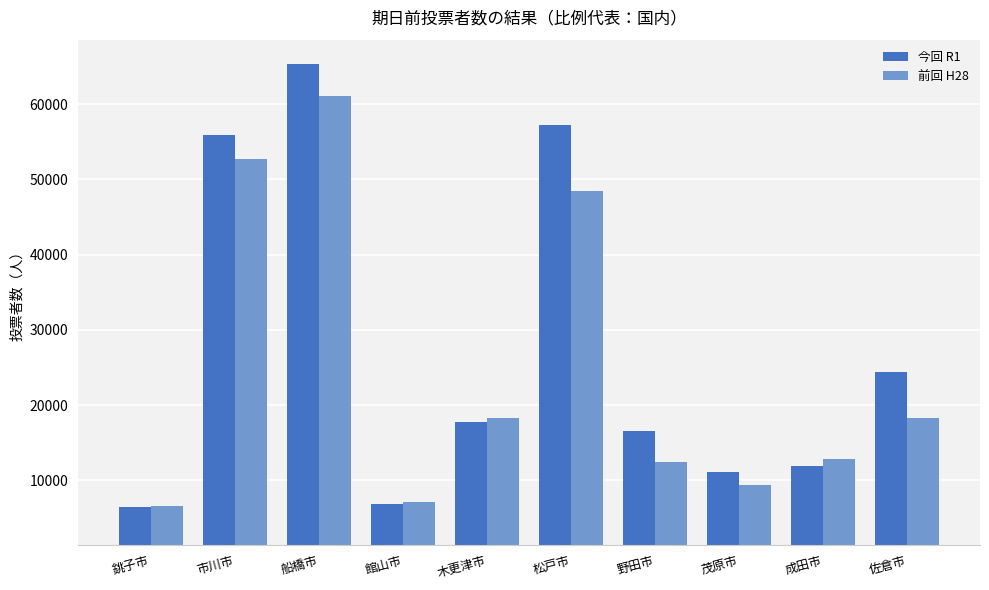

Where does the 前回 H28 series first go above 18229?

市川市